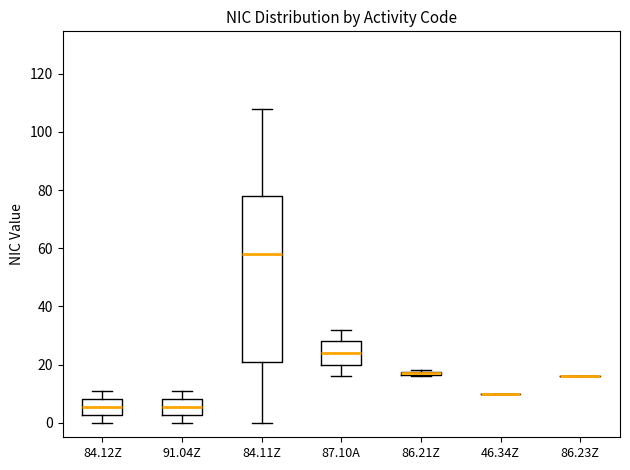

Comparing the boxes themselves (not the whiskers), which one is the tallest?

84.11Z